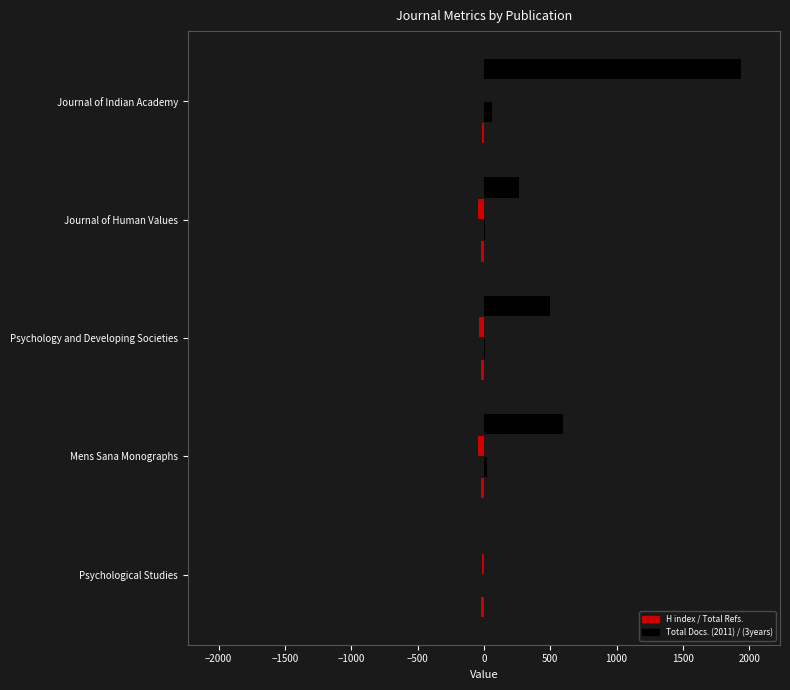

What is the difference between the maximum and minimum values in the H index (left) series?

11.0